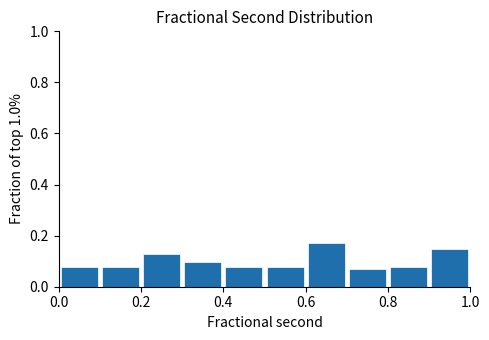

How tall is the bar that spans 0.3 to 0.4 on the x-axis? The values are not printed on the chart, so give them approximately, as read against the axis.

0.10